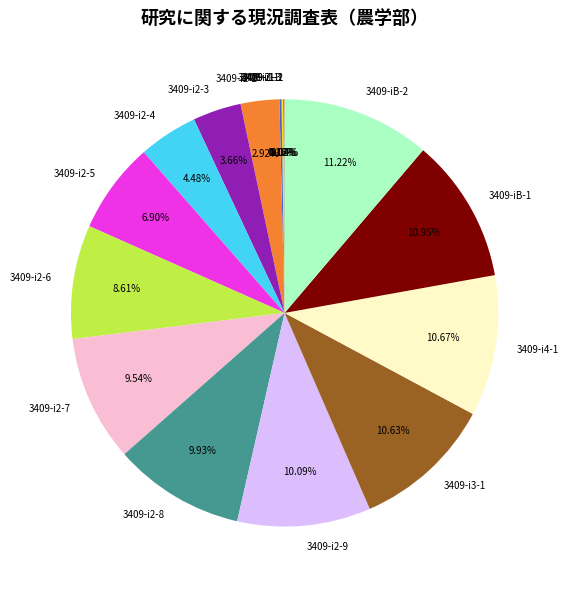

Is there any slice that represents more than half of the pie?

No